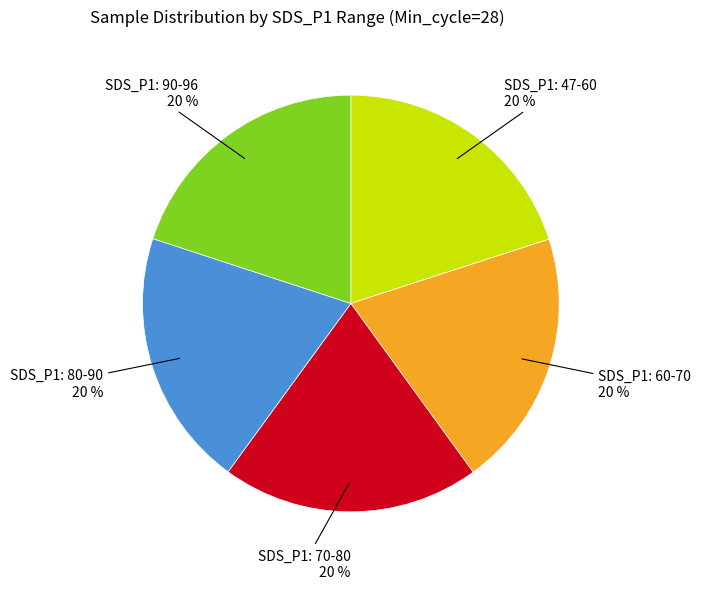

Approximately how many times larger is the value at SDS_P1: 70-80 compared to SDS_P1: 60-70?

1.0